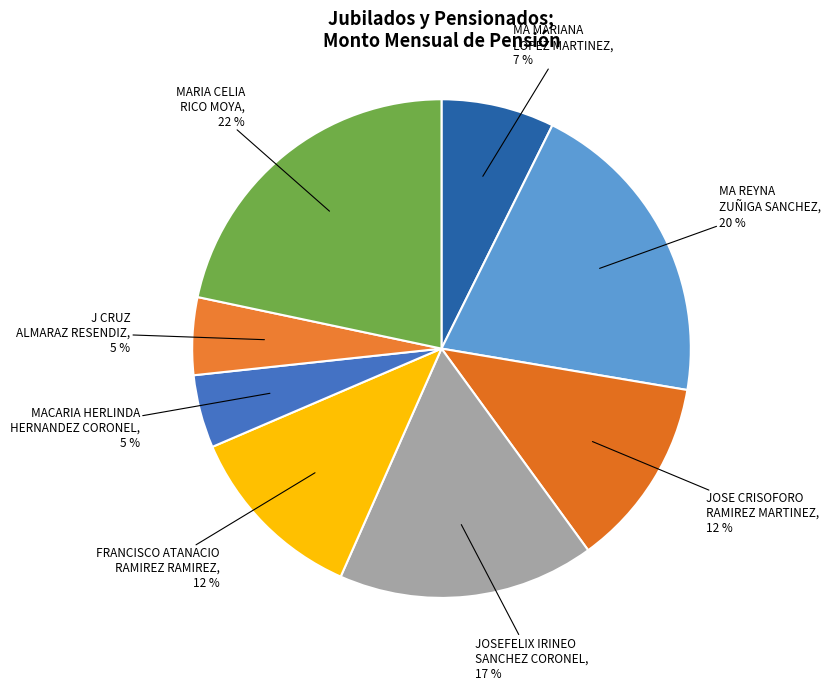

Is it true that MACARIA HERLINDA HERNANDEZ CORONEL is 5% of the pie?

True